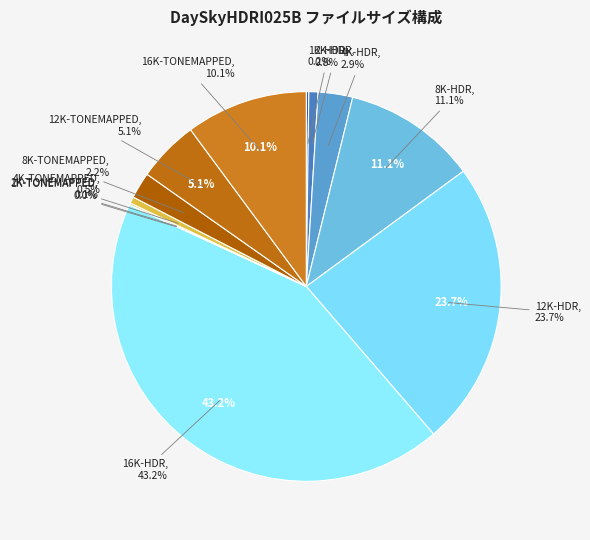

Rank the categories by value from lowest to highest.

1K-TONEMAPPED, 2K-TONEMAPPED, 1K-HDR, 4K-TONEMAPPED, 2K-HDR, 8K-TONEMAPPED, 4K-HDR, 12K-TONEMAPPED, 16K-TONEMAPPED, 8K-HDR, 12K-HDR, 16K-HDR